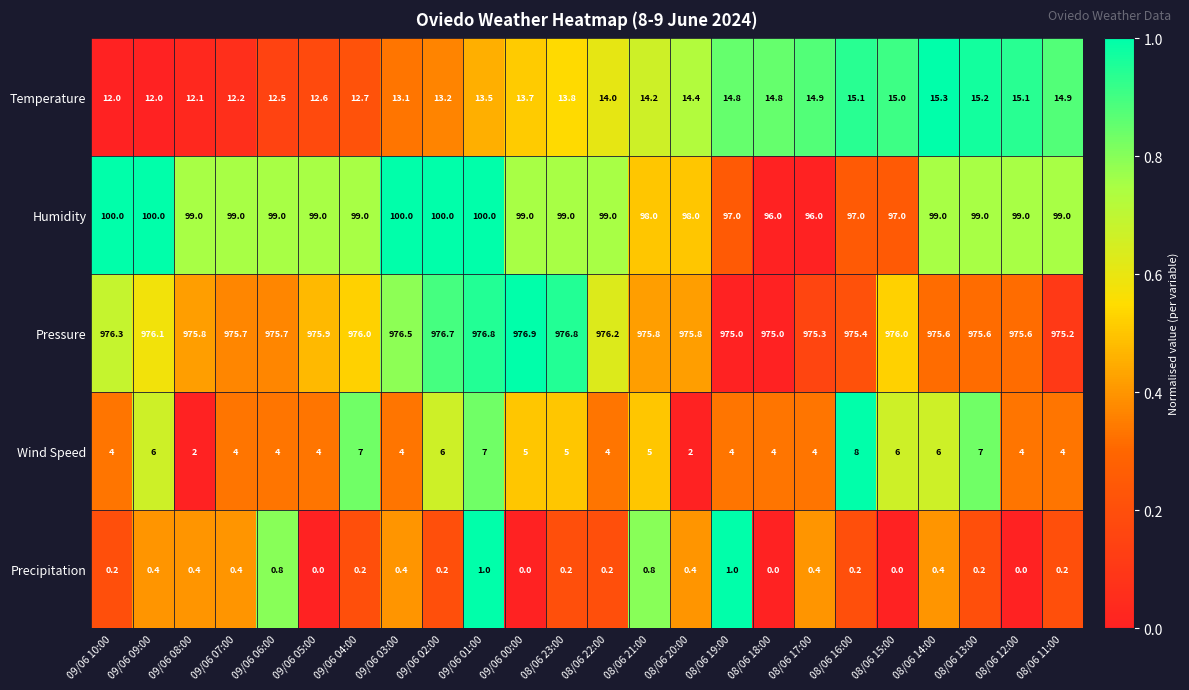

What is the highest value of the Temperature series?

15.3